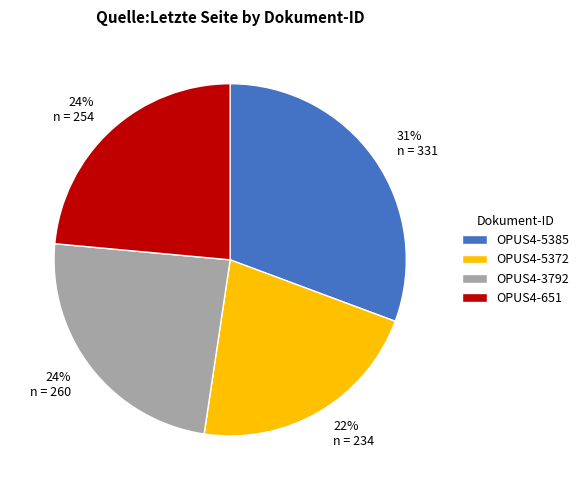

Approximately how many times larger is the value at OPUS4-3792 compared to OPUS4-651?

1.0